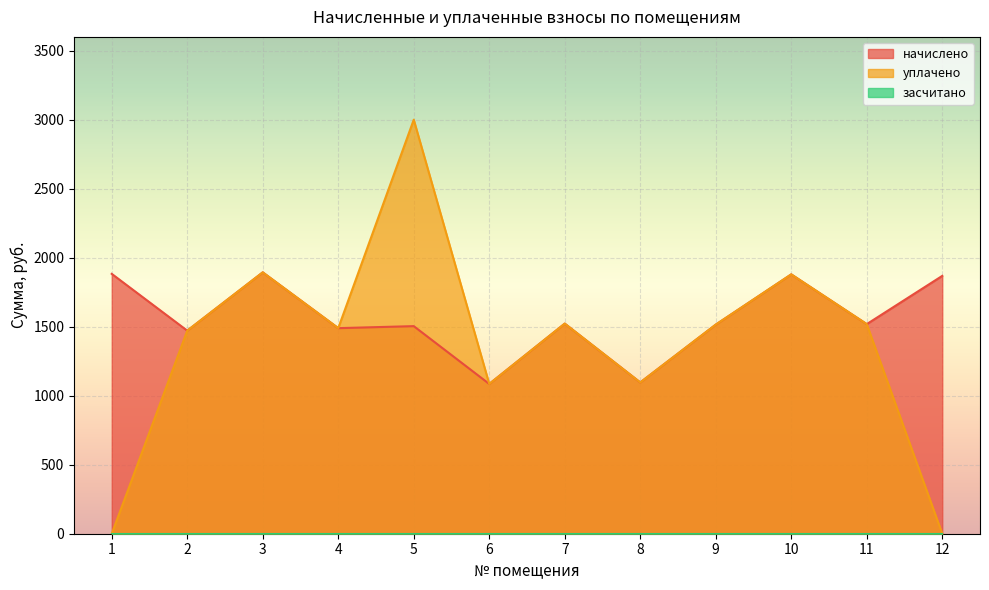

Which series has the widest spread of values?

уплачено